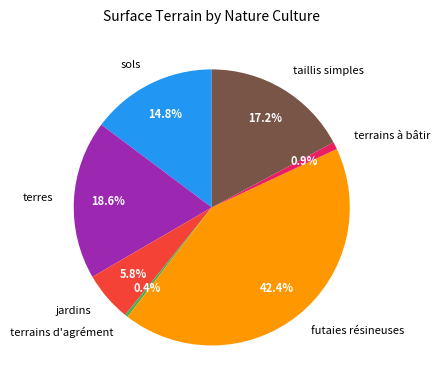

Does terres represent more than half of the total?

No